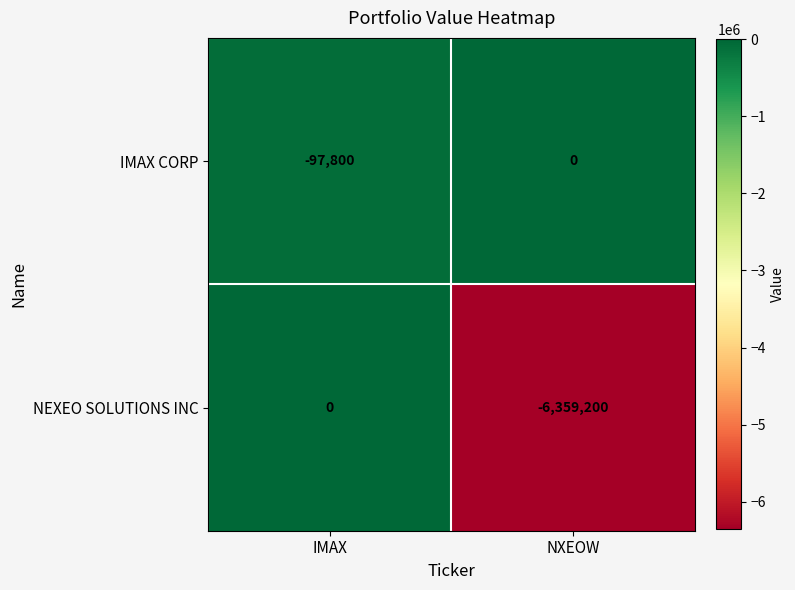

The value of NEXEO SOLUTIONS INC at NXEOW is -10037280. True or false?

False